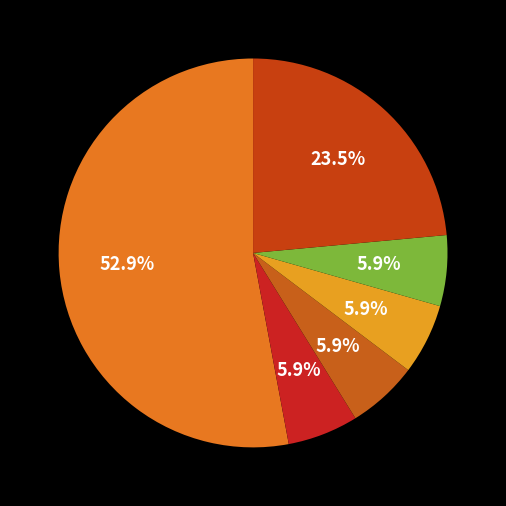

How many segments does this pie chart have?

6